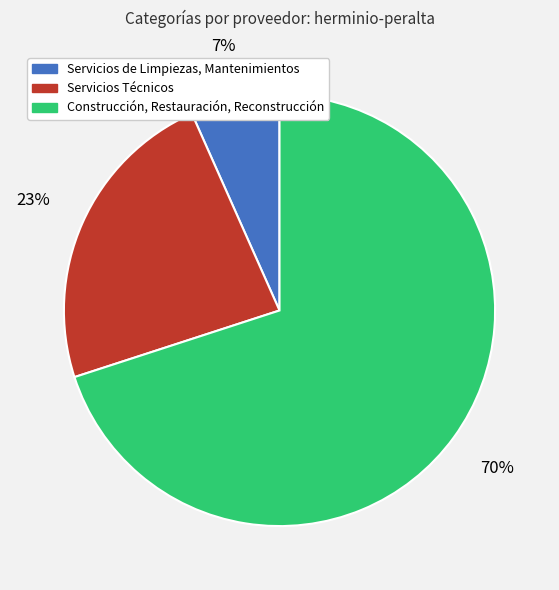

Does Servicios de Limpiezas, Mantenimientos account for over 50% of the chart?

No